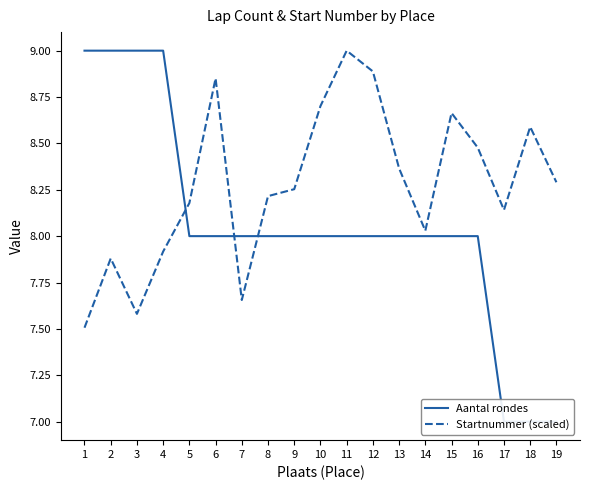

At which category is the sum across all series the highest?

11